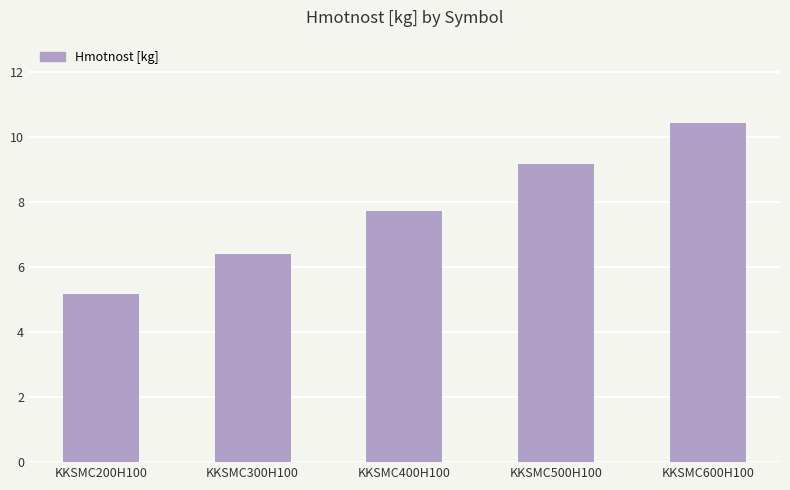

Rank the categories by value from highest to lowest.

KKSMC600H100, KKSMC500H100, KKSMC400H100, KKSMC300H100, KKSMC200H100